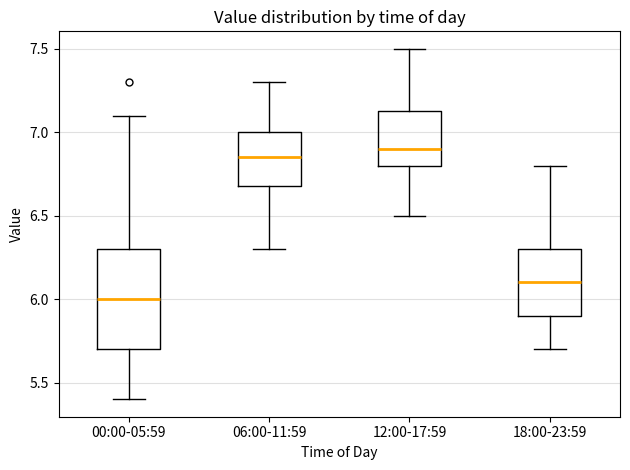

Which box's median line is the lowest?

00:00-05:59